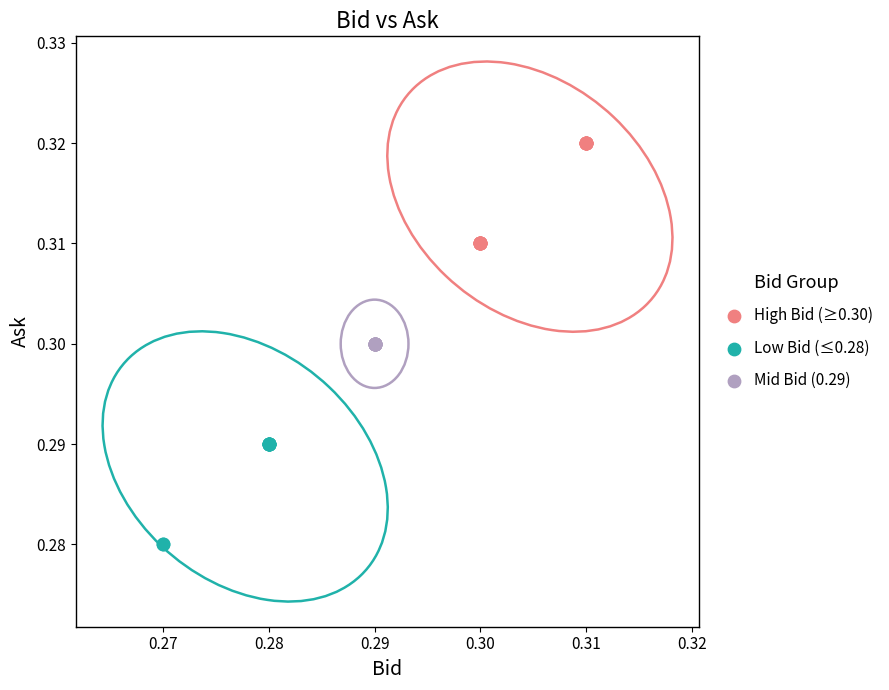

Which series contains the lowest Y value?

Low Bid (≤0.28)